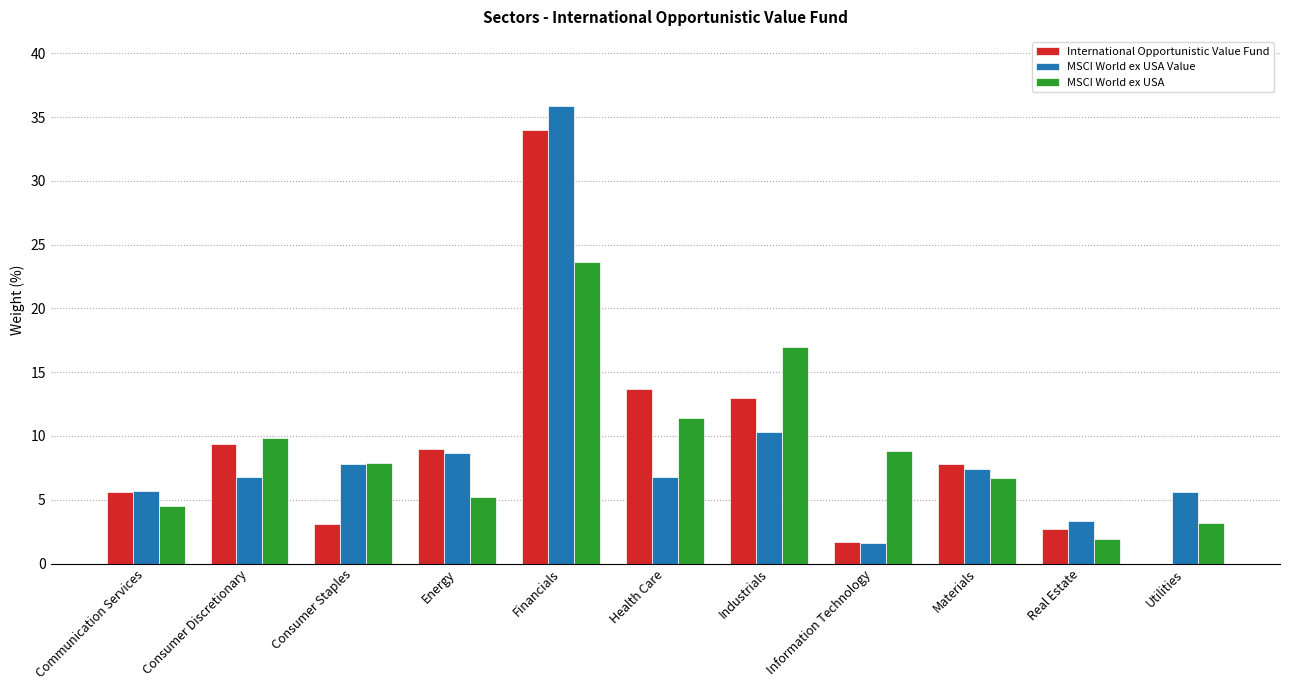

Is the value of MSCI World ex USA at Consumer Discretionary greater than the value of International Opportunistic Value Fund at Communication Services?

Yes